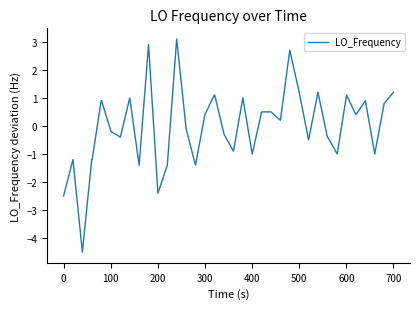

What is the greatest value displayed?

3.1